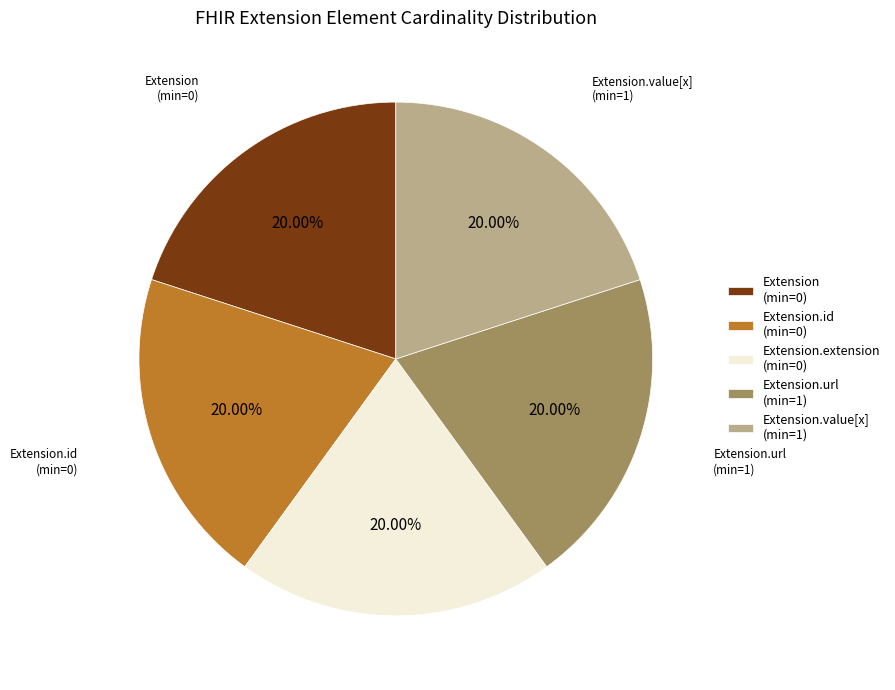

Is the sum of Extension (min=0) and Extension.extension (min=0) greater than half?

No